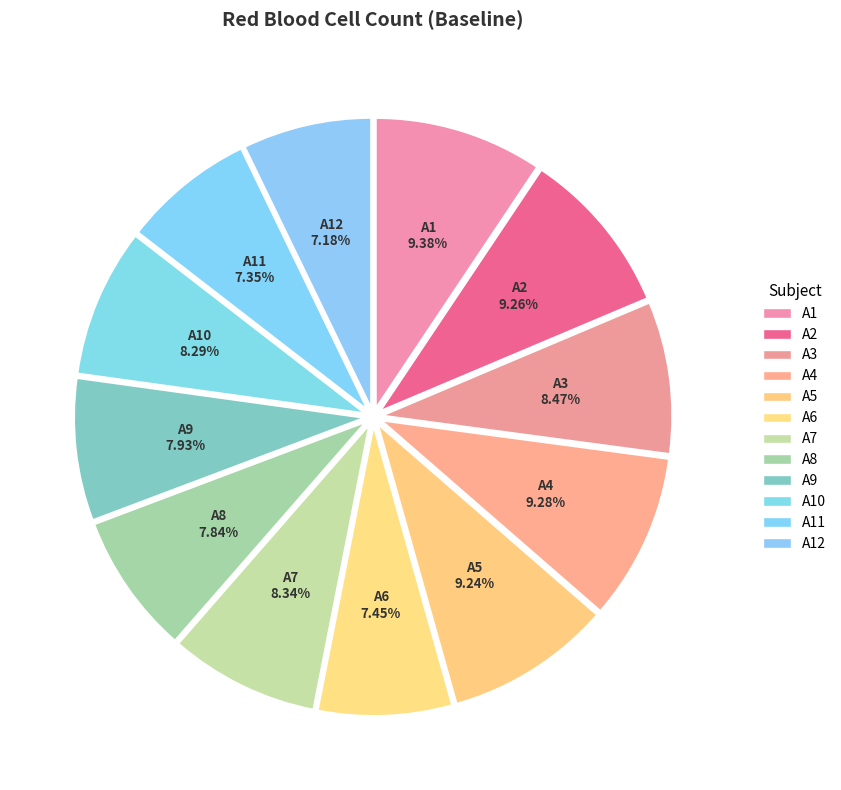

How many slices are in this pie chart?

12